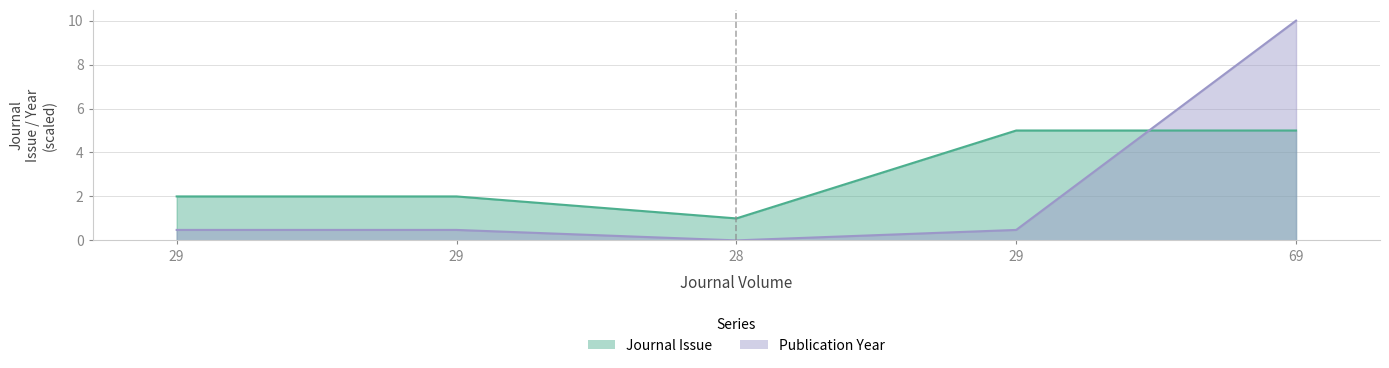

Which series has the largest total across all categories?

Journal Issue